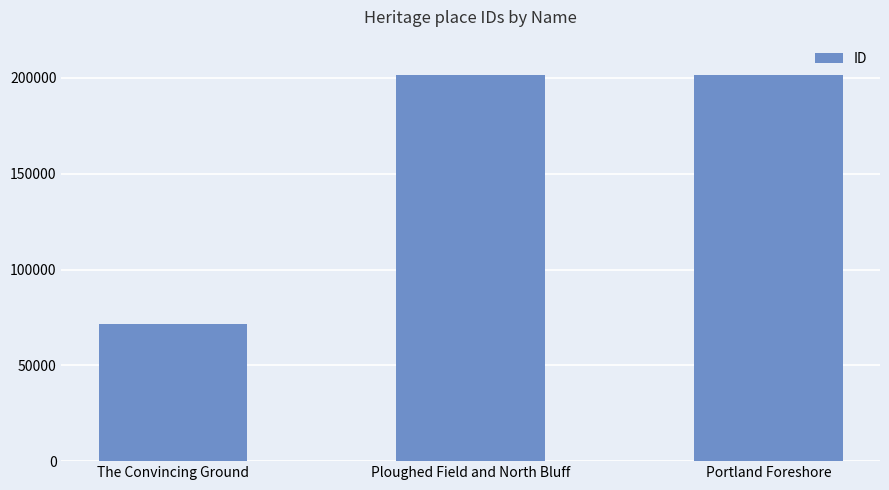

What is the average value?

158298